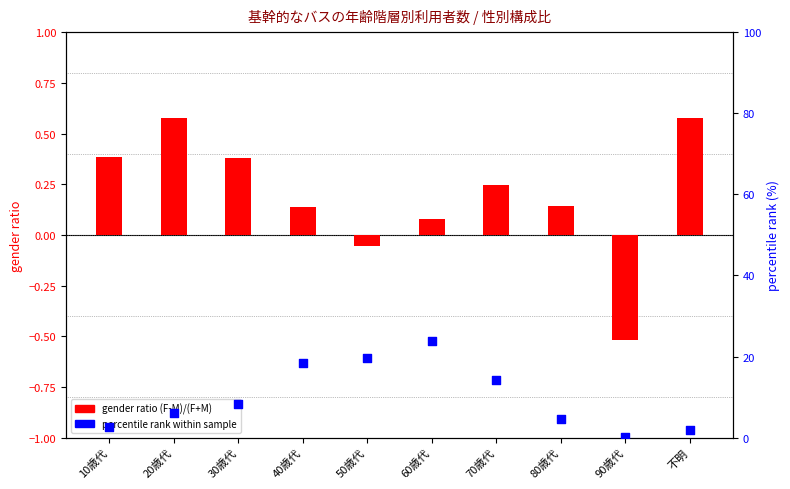

Which series reaches the minimum Y coordinate?

gender ratio (F-M)/(F+M)